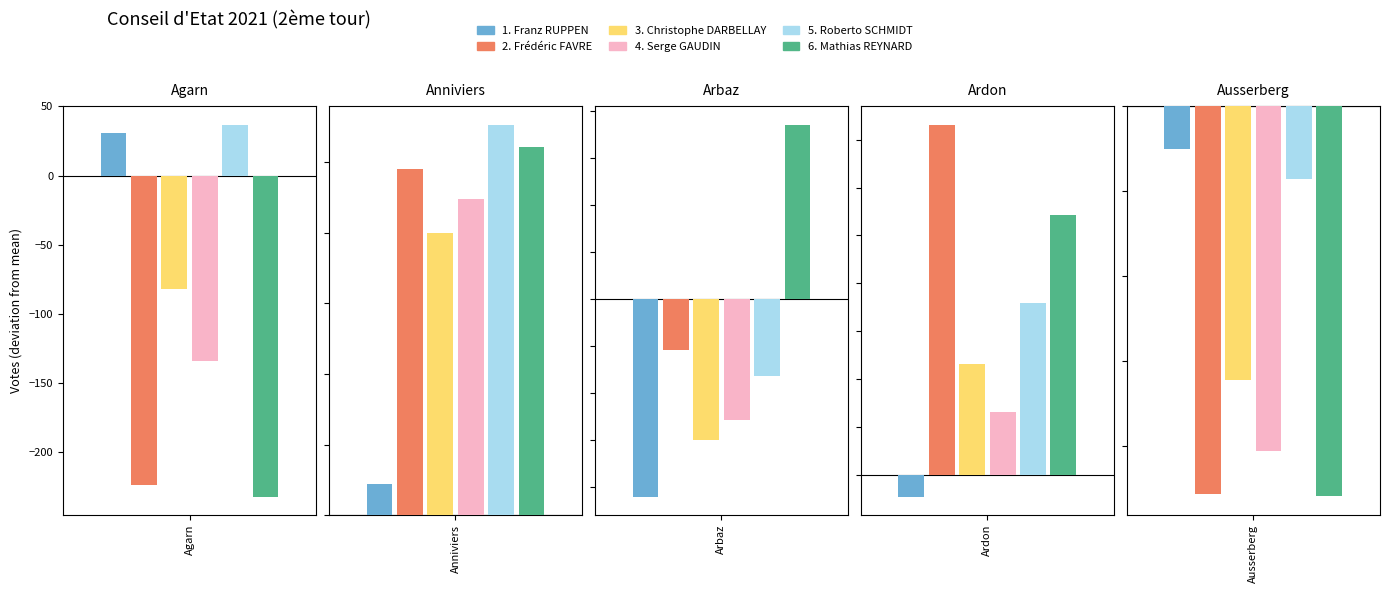

The 6. Mathias REYNARD series shows 26 at 0. True or false?

False